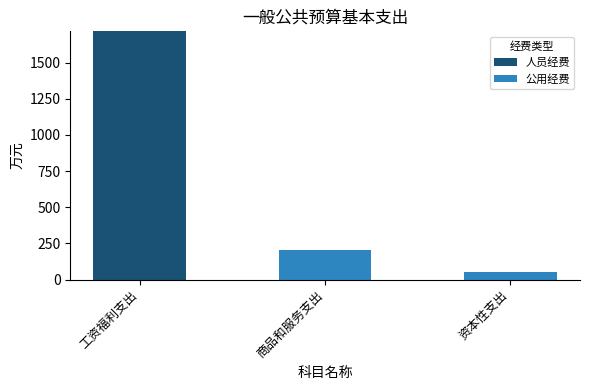

The value of 人员经费 at 资本性支出 is 0.0. True or false?

True